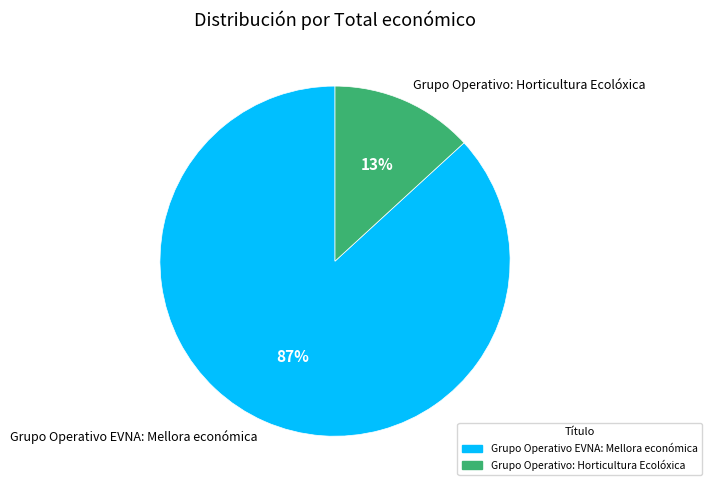

What percentage is the Grupo Operativo EVNA: Mellora económica slice, to the nearest percent?

87%